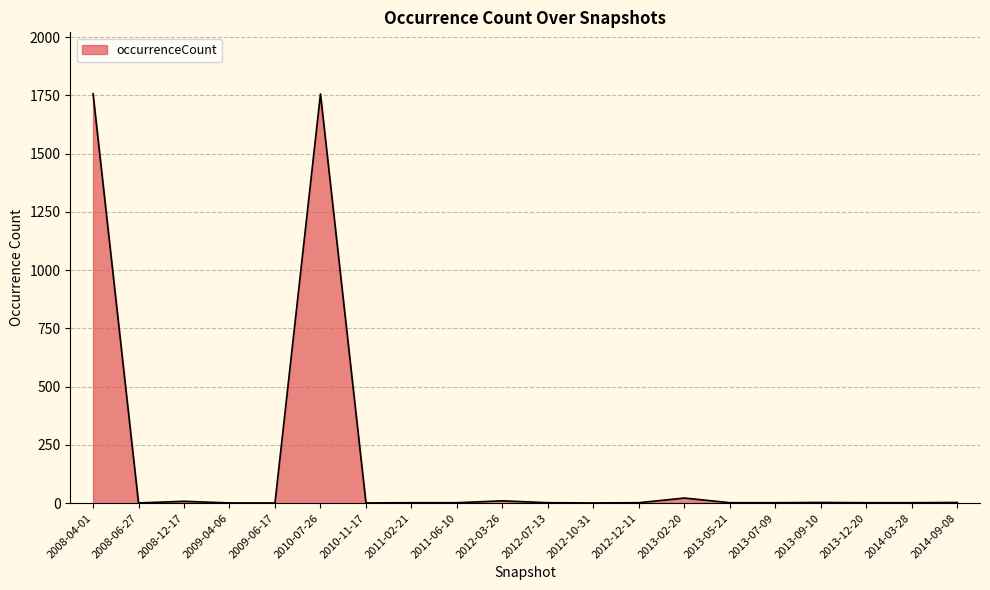

The value at 2010-07-26 is 1756. True or false?

True